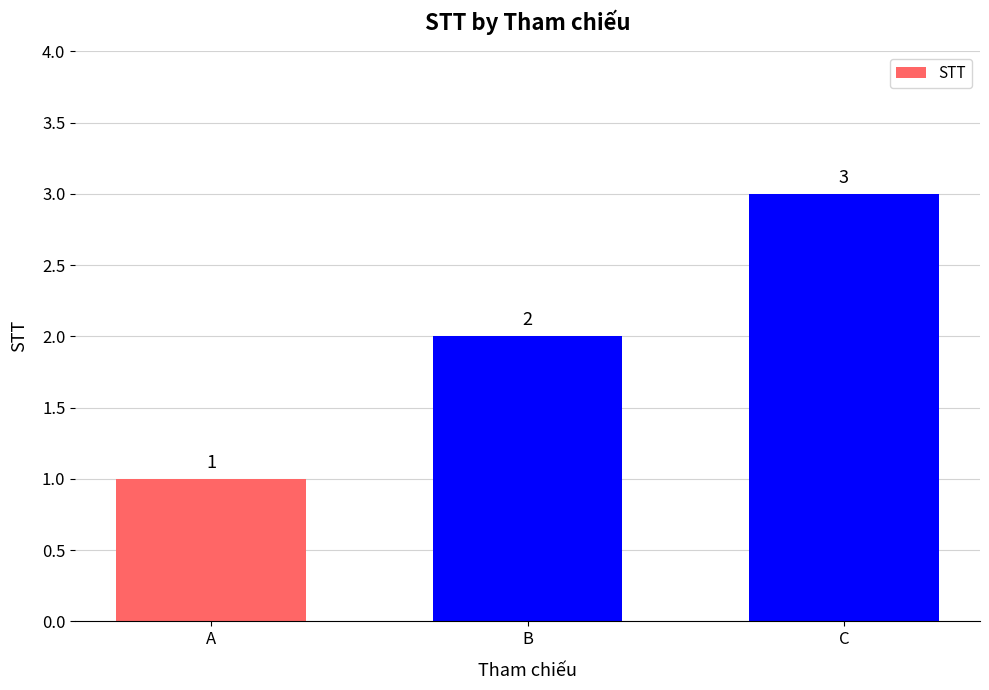

How many values are below 2?

1